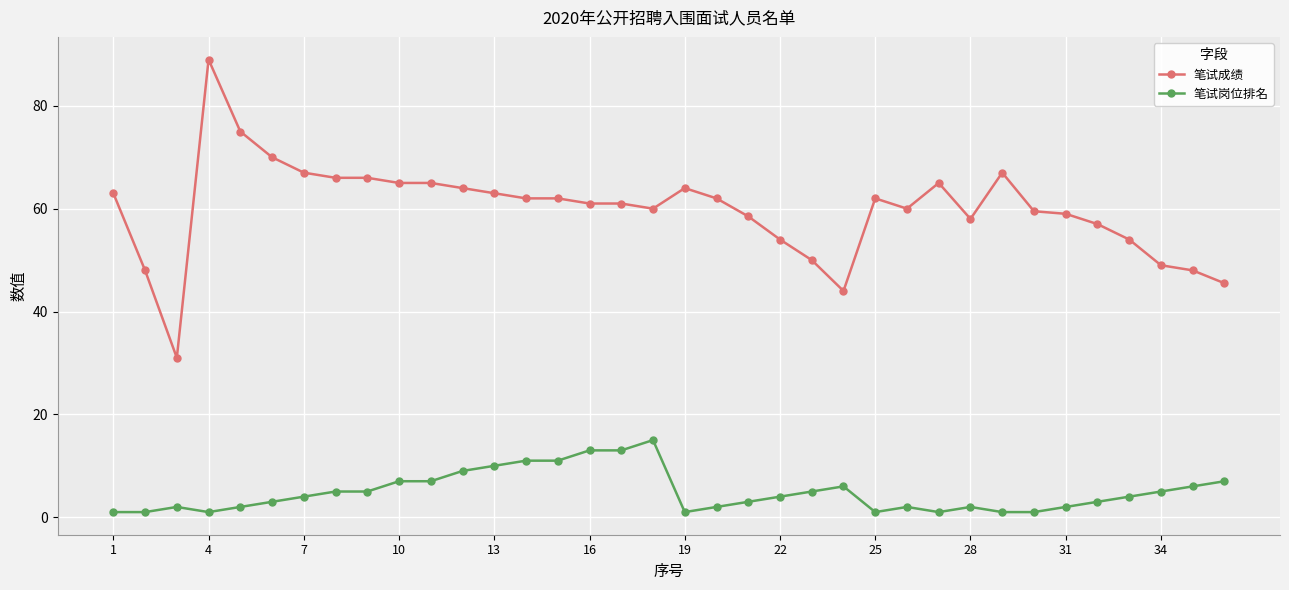

What is the value of the 笔试岗位排名 point at the 22nd from the left?

4.0